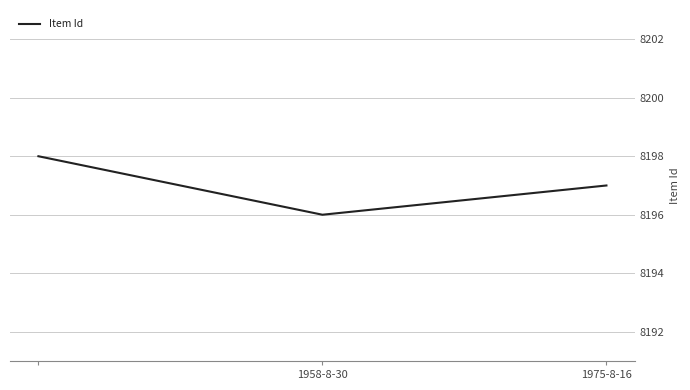

What is the smallest value displayed?

8196